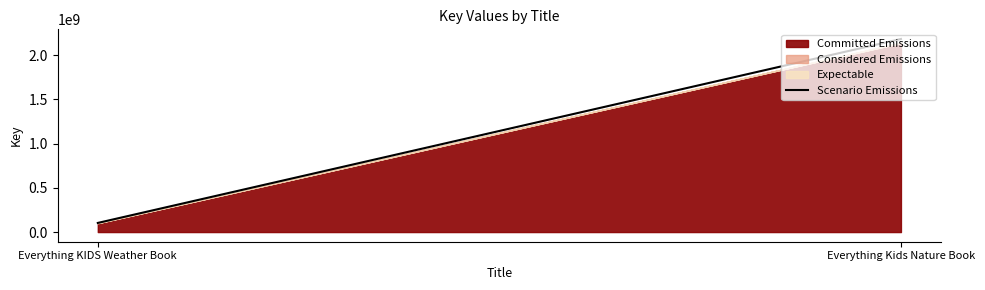

At which label does Committed Emissions reach its minimum?

Everything KIDS Weather Book